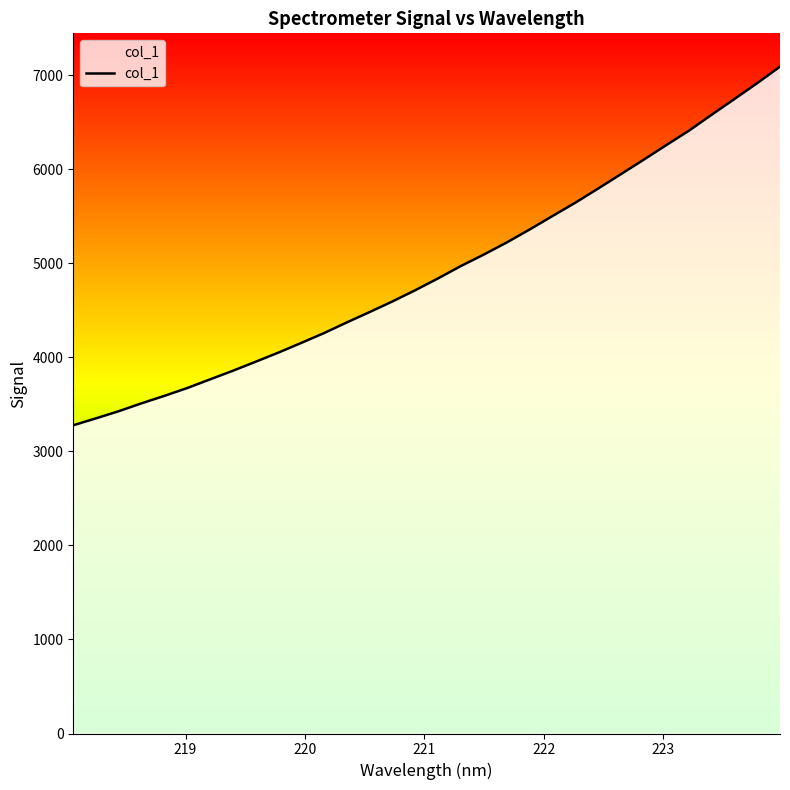

Reading left to right, transcribe all the data shown in this chart.

3277.3	3351.3	3427.4	3511.4	3590.5	3673.7	3765.8	3857.4	3953.5	4051.0	4153.8	4258.4	4372.1	4482.1	4594.9	4714.2	4839.9	4971.3	5092.5	5220.4	5357.5	5500.1	5641.4	5791.6	5944.7	6098.3	6255.0	6409.0	6578.9	6746.1	6915.0	7089.9